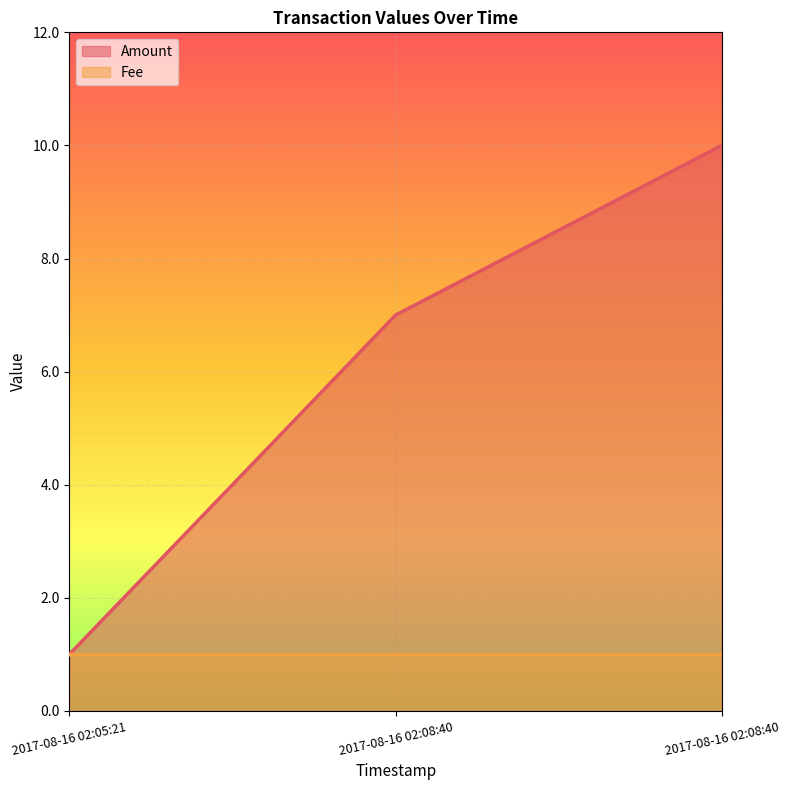

What is the average value?

6